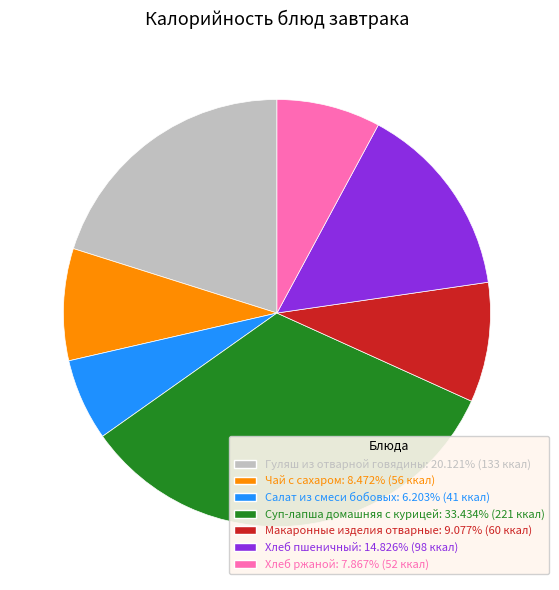

Is the sum of Хлеб пшеничный: 14.826% (98 ккал) and Гуляш из отварной говядины: 20.121% (133 ккал) greater than half?

No